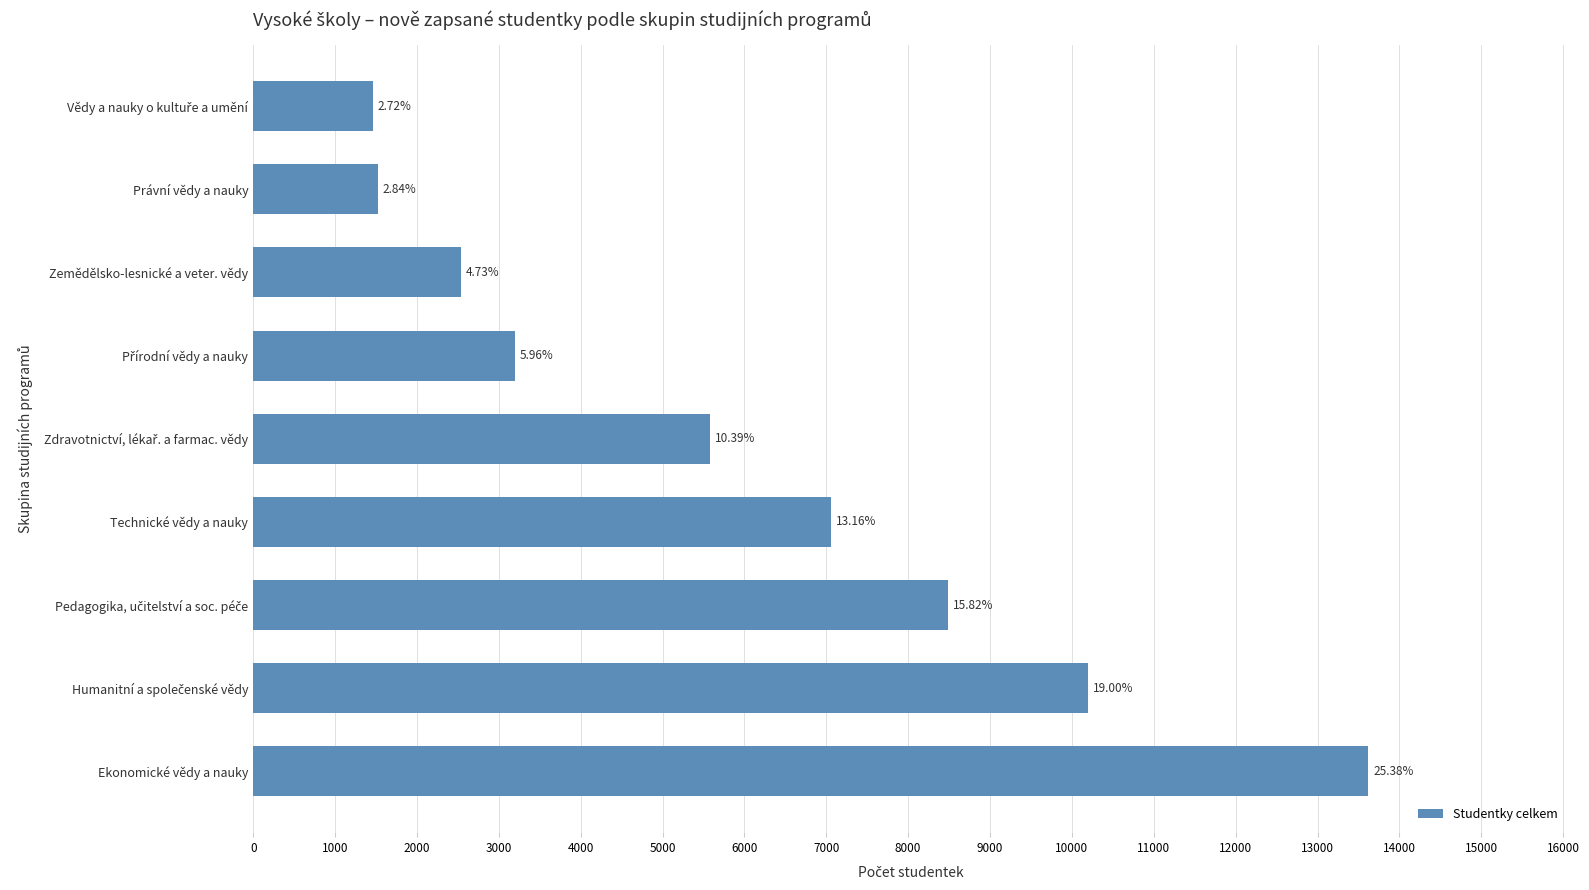

What is the sum of all values?

53658